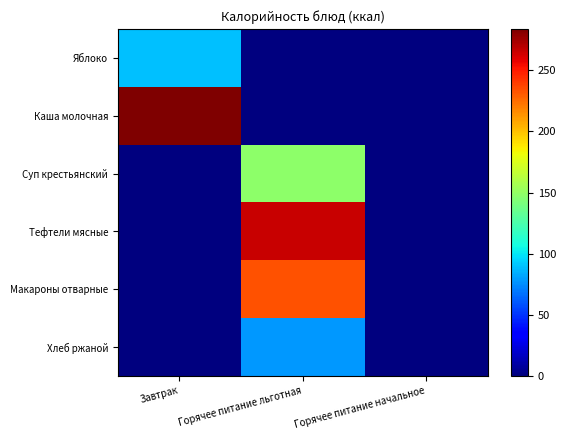

At how many categories does at least one series exceed 101?

2